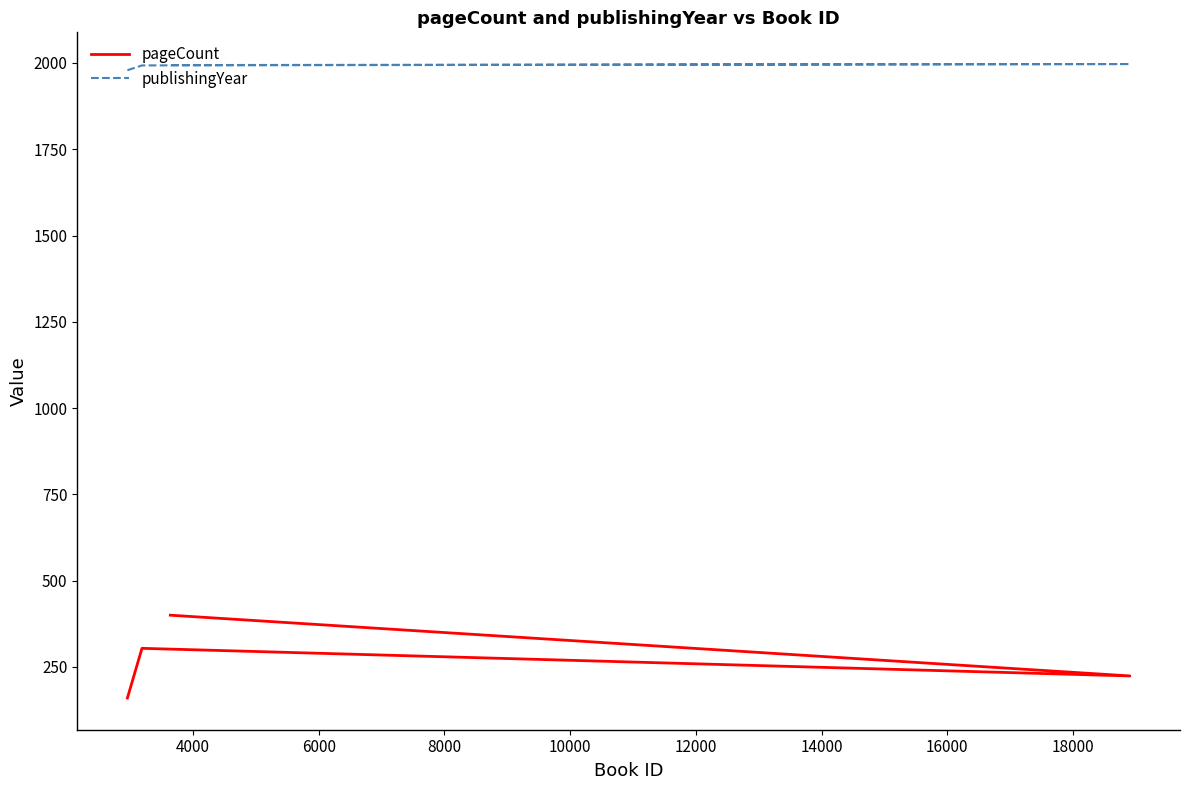

How many lines are shown in the chart?

2